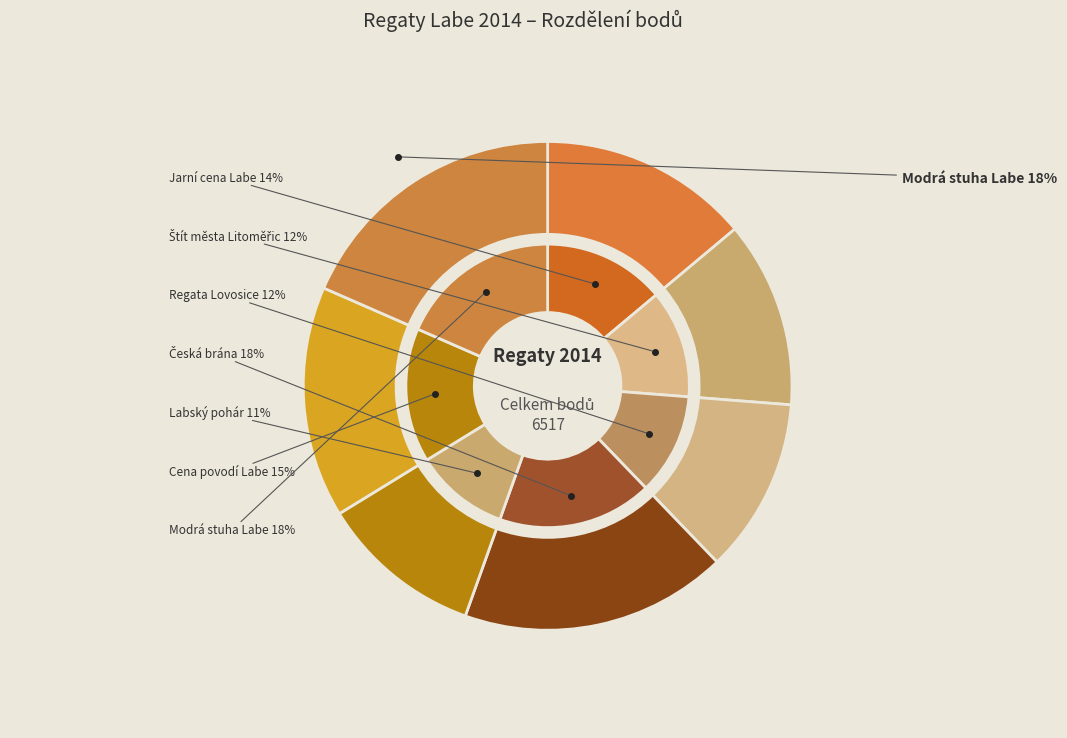

Do Štít města Litoměřic and Labský pohár together represent more than half of the pie?

No